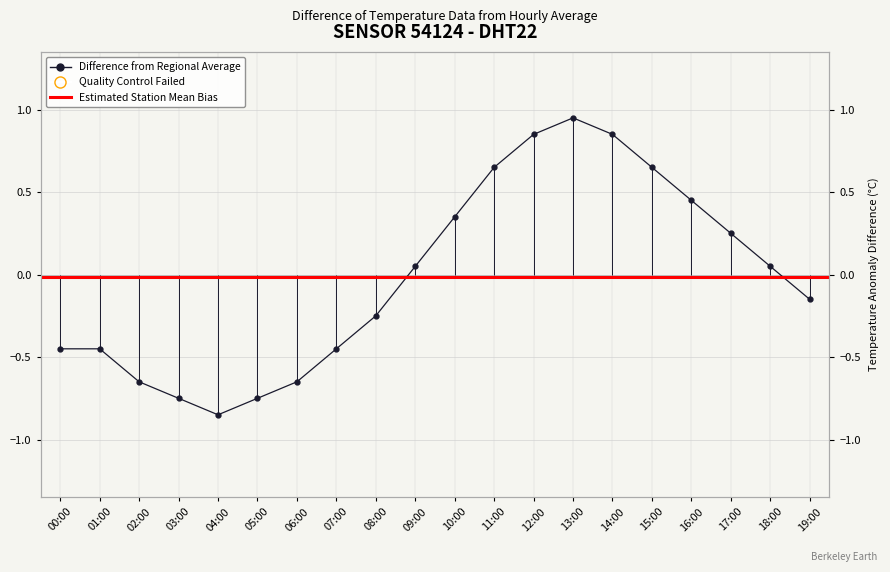

Which label corresponds to the largest value in the chart?

13:00